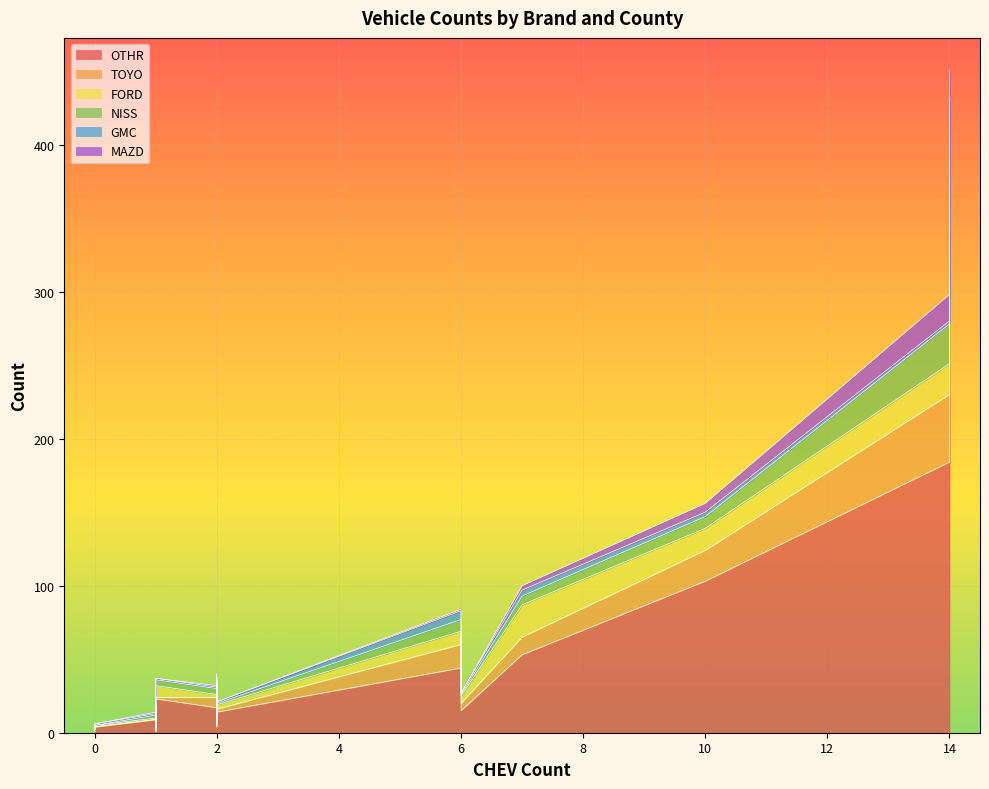

What are all the series names shown in the legend?

OTHR, TOYO, FORD, NISS, GMC, MAZD